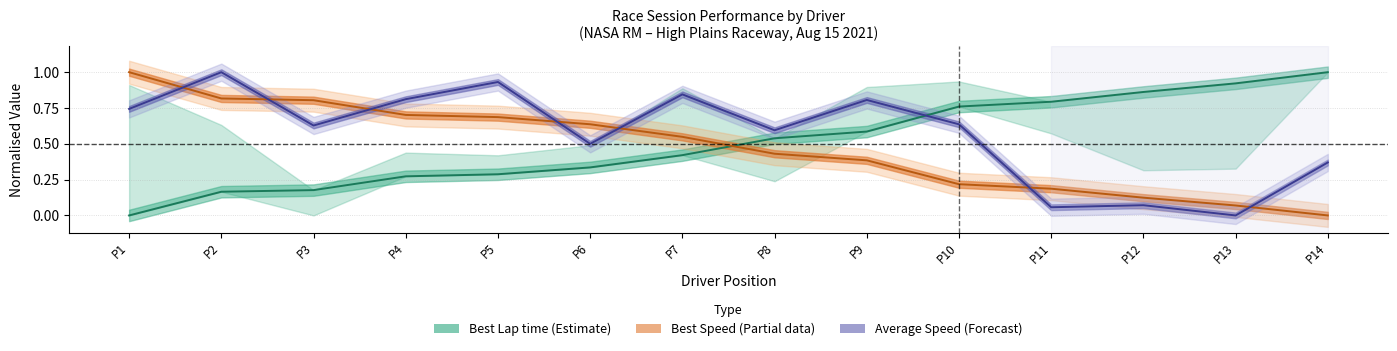

Which series has the largest range (max minus min)?

Best Lap time